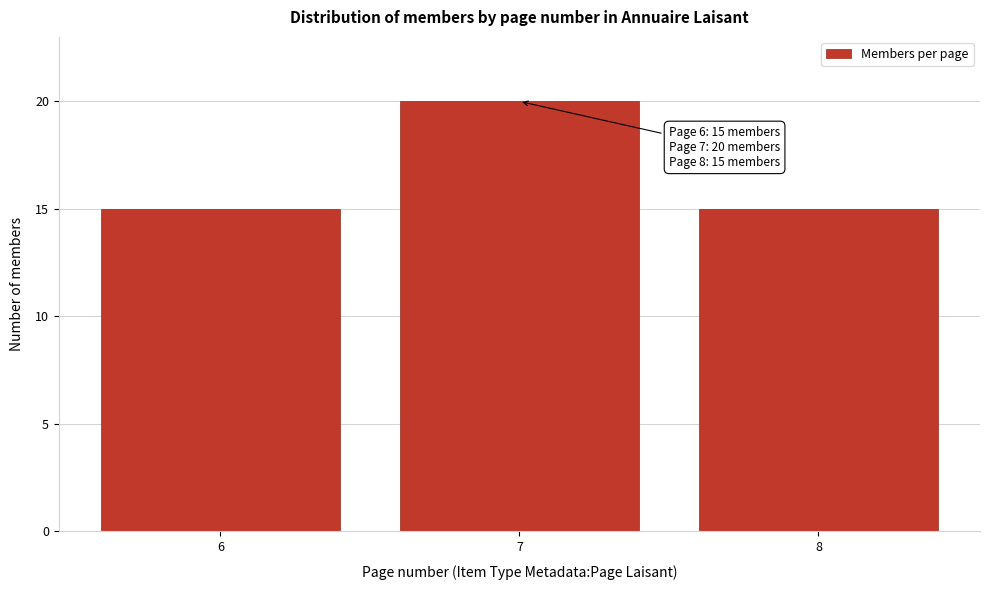

Reading left to right, transcribe all the data shown in this chart.

15	20	15